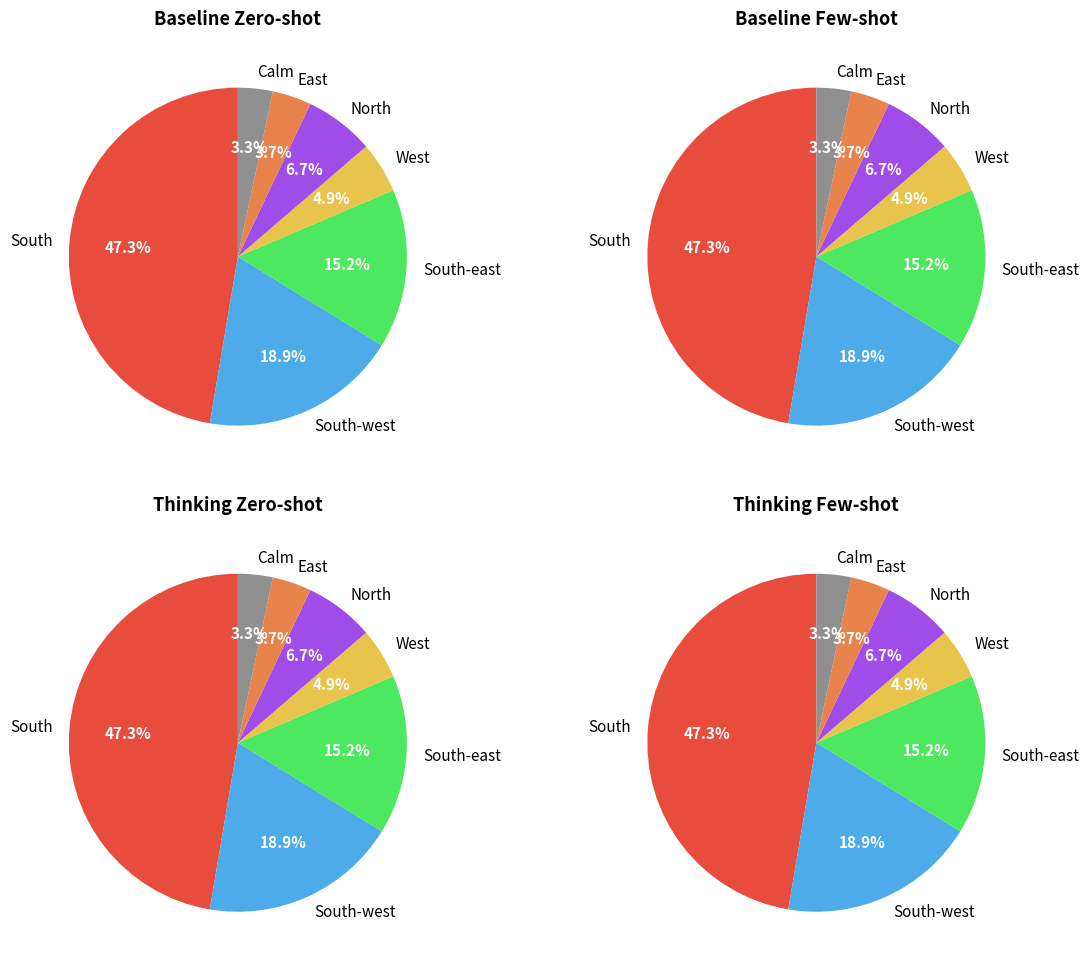

The South-west slice represents 18% of the pie. True or false?

False